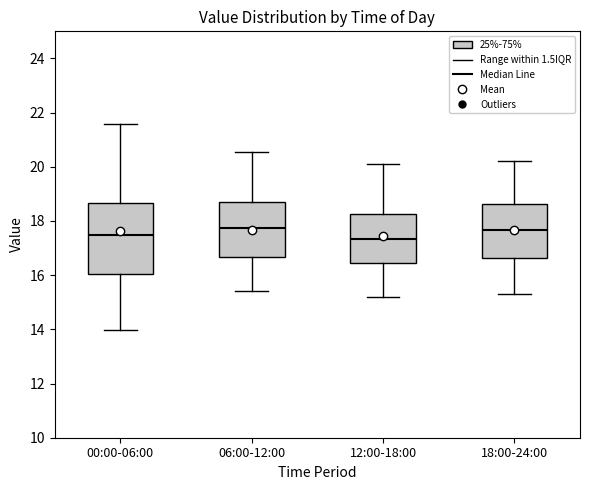

Which box is the tallest, from its lower edge to its upper edge?

00:00-06:00